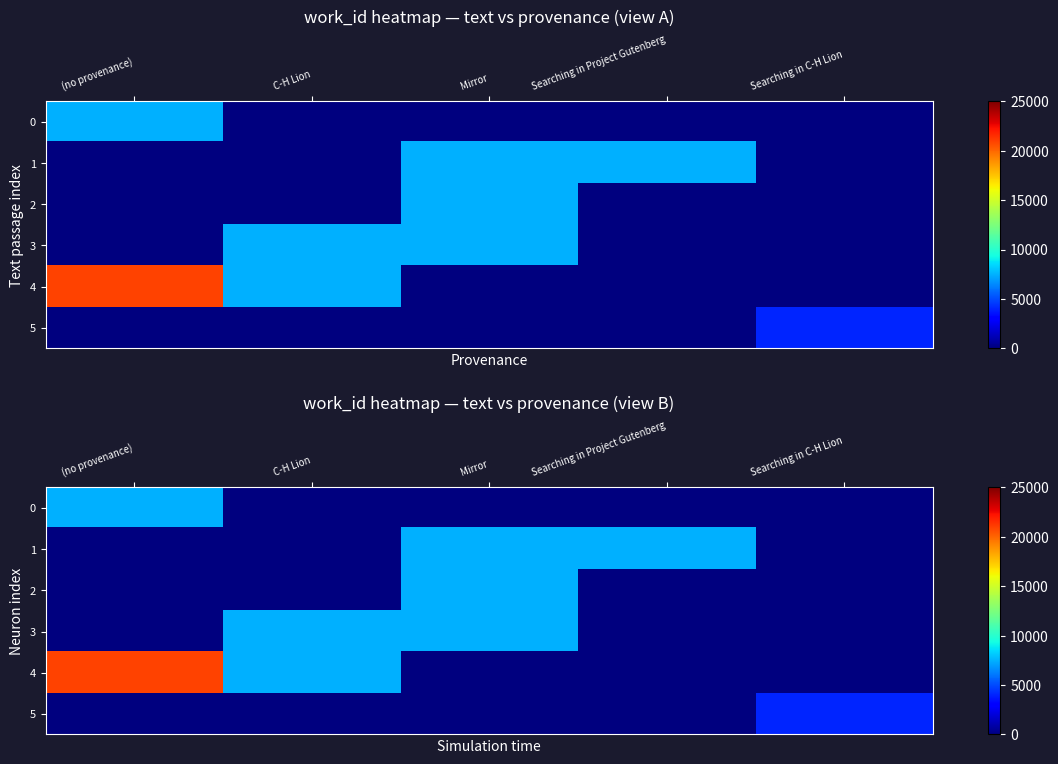

Count the number of data series in this chart.

6